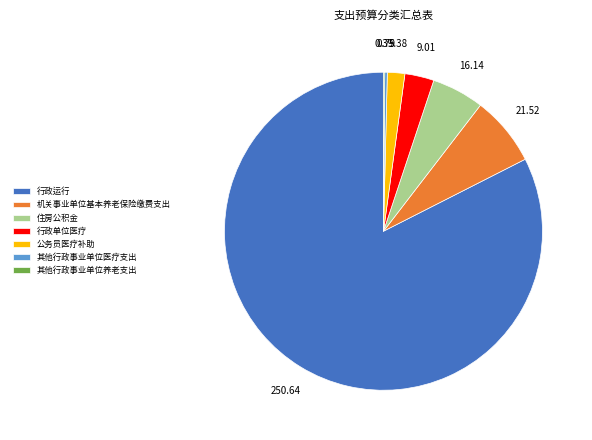

What is the largest slice in the pie chart?

行政运行